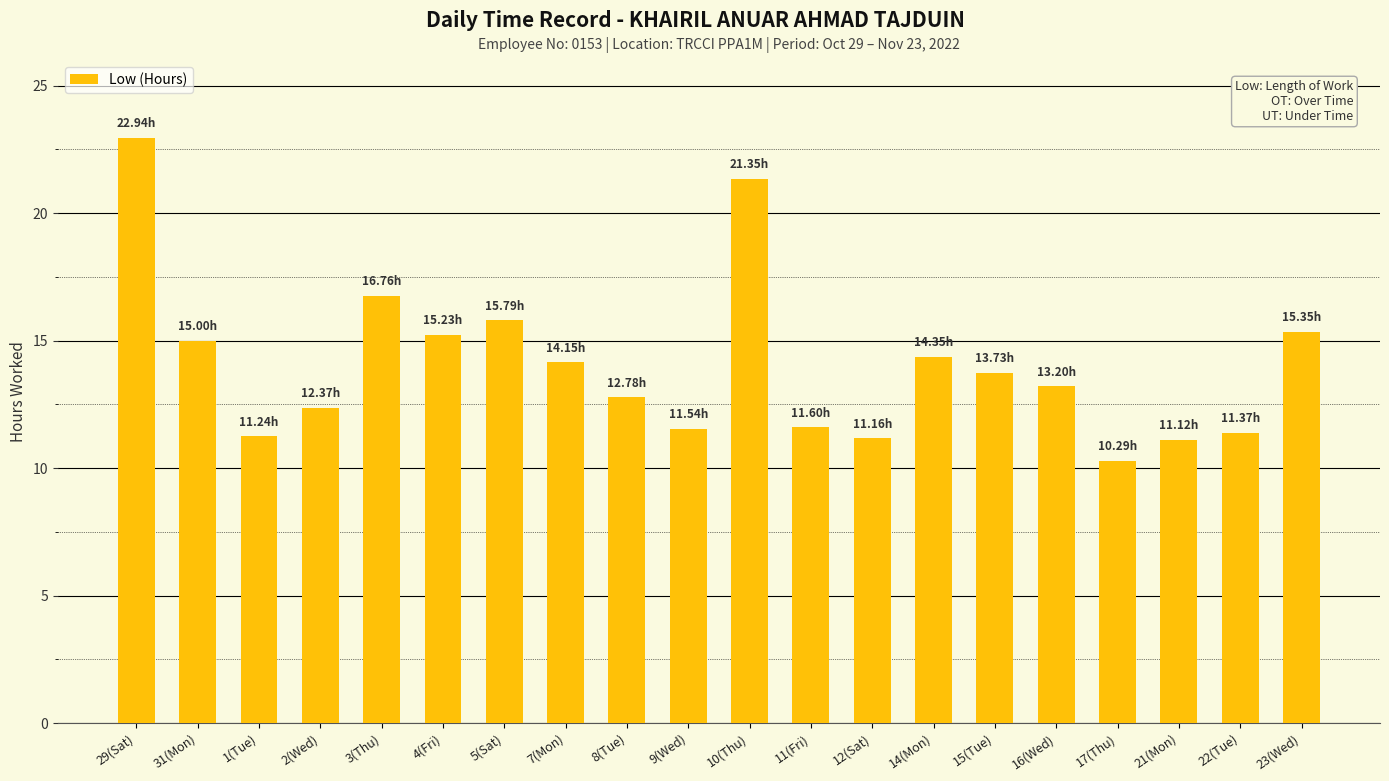

What is the value of the 10th bar from the left?

11.5